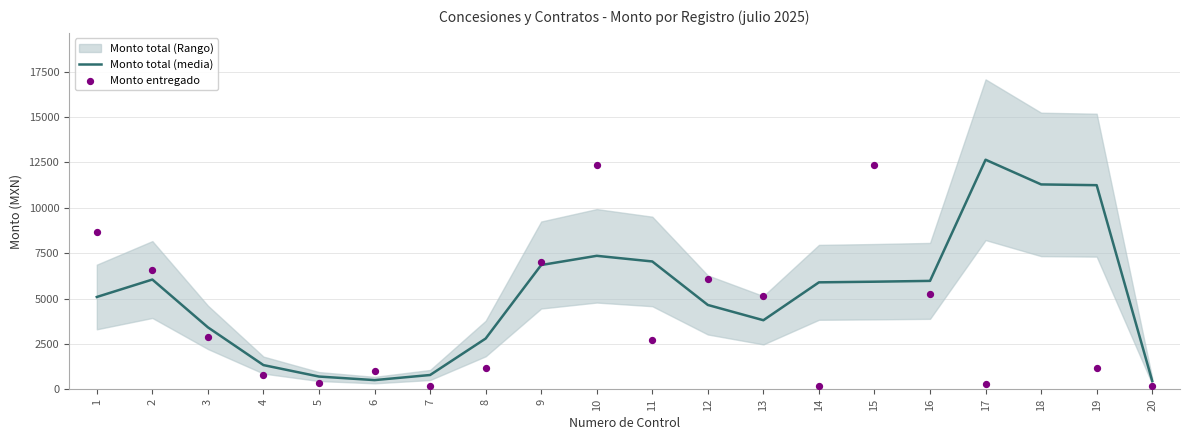

Which series has the widest spread of Y values?

Monto entregado